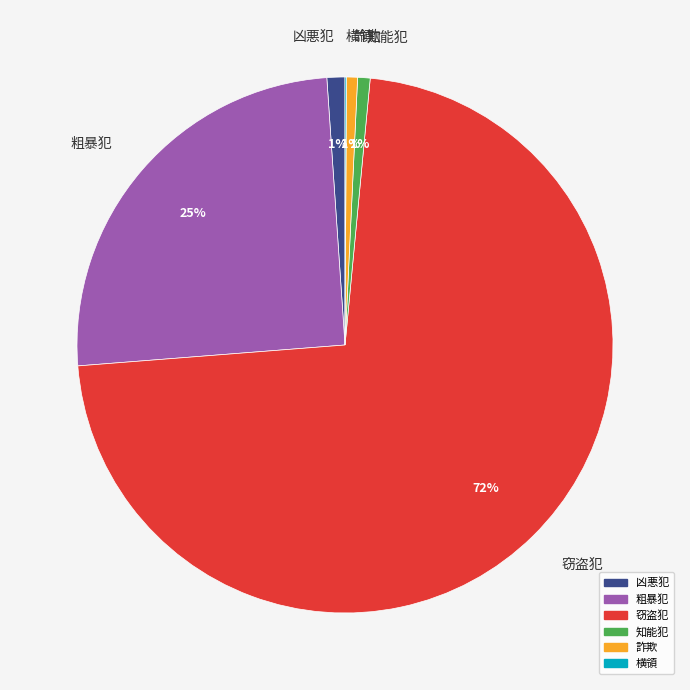

Which slice is the largest?

窃盗犯